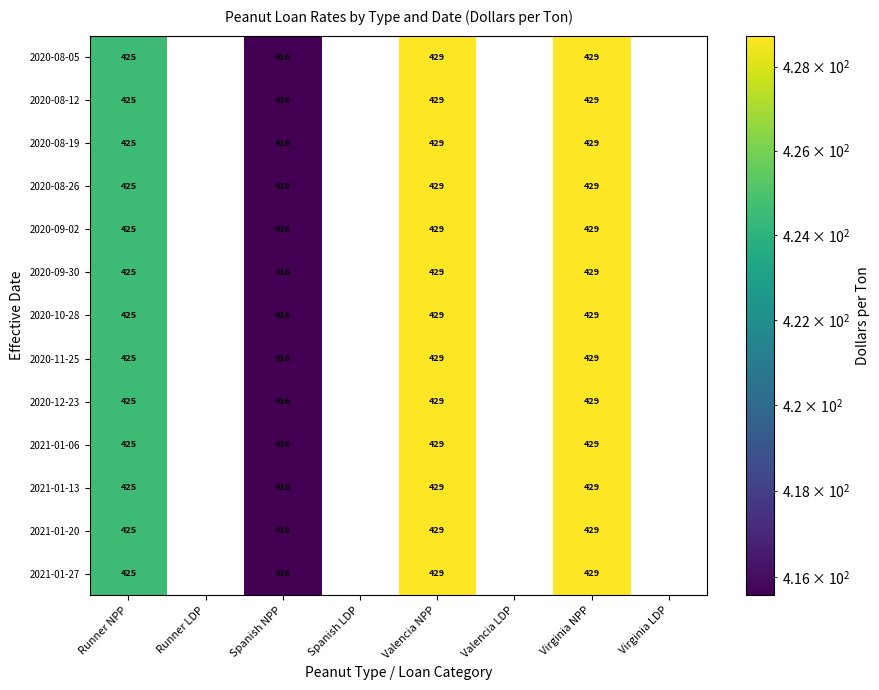

How many values in the 2021-01-06 series are below 416?

4